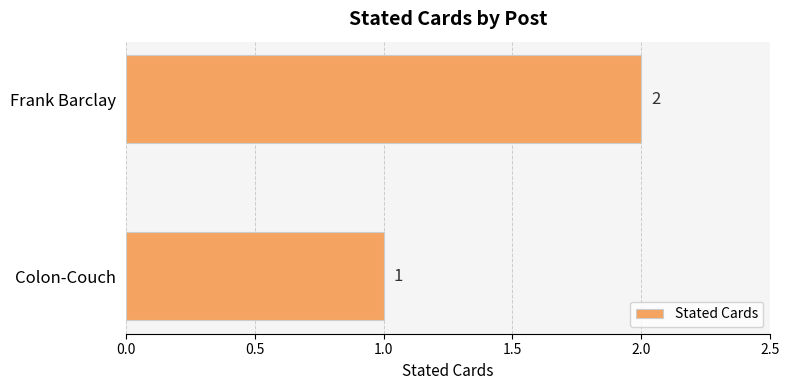

What is the ratio of the value at Frank Barclay to the value at Colon-Couch?

2.0